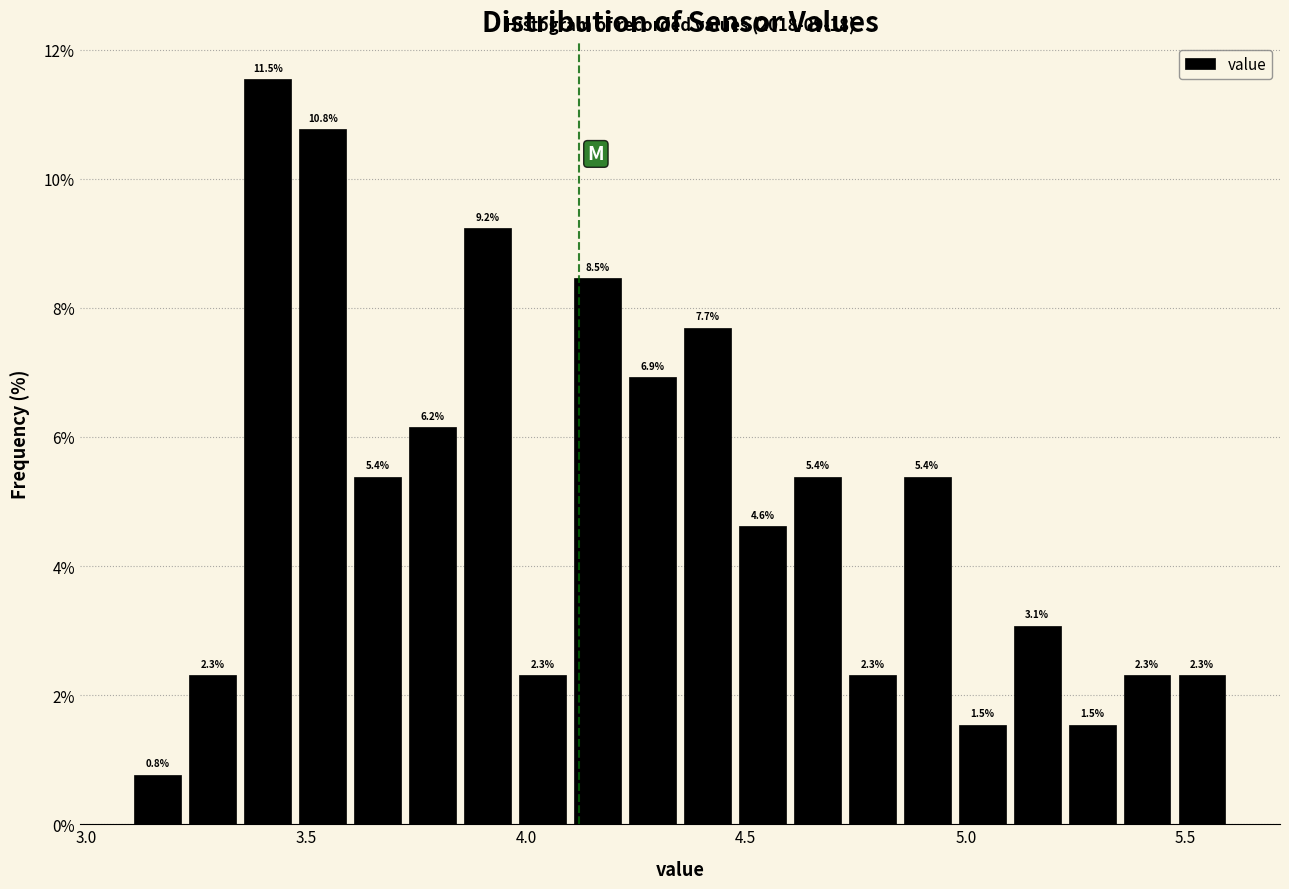

Read against the x-axis, roughly where is the centre of the tallest bar?

3.40